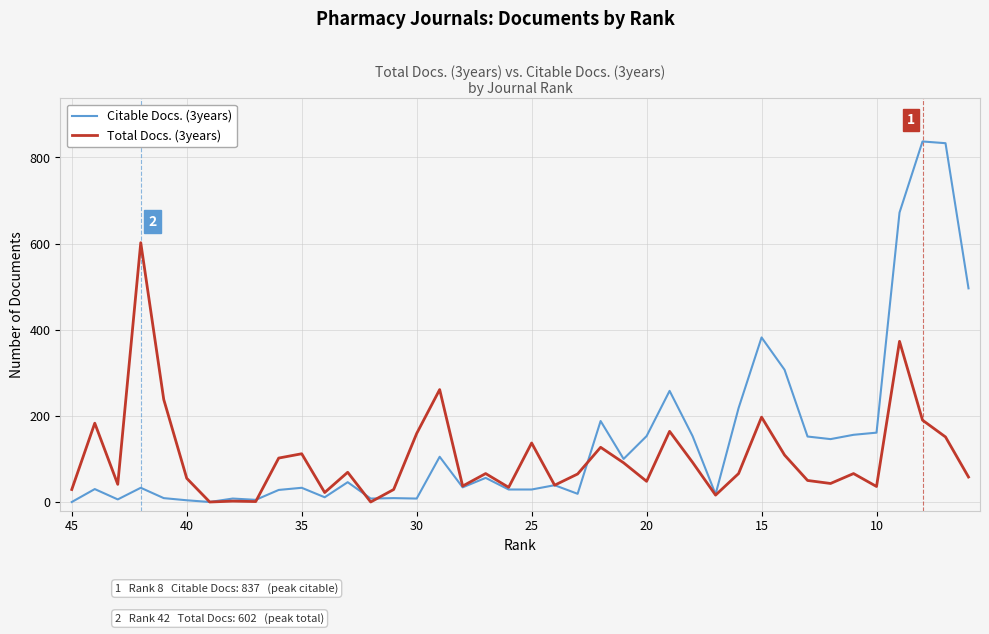

Which series has the largest total across all categories?

Citable Docs. (3years)